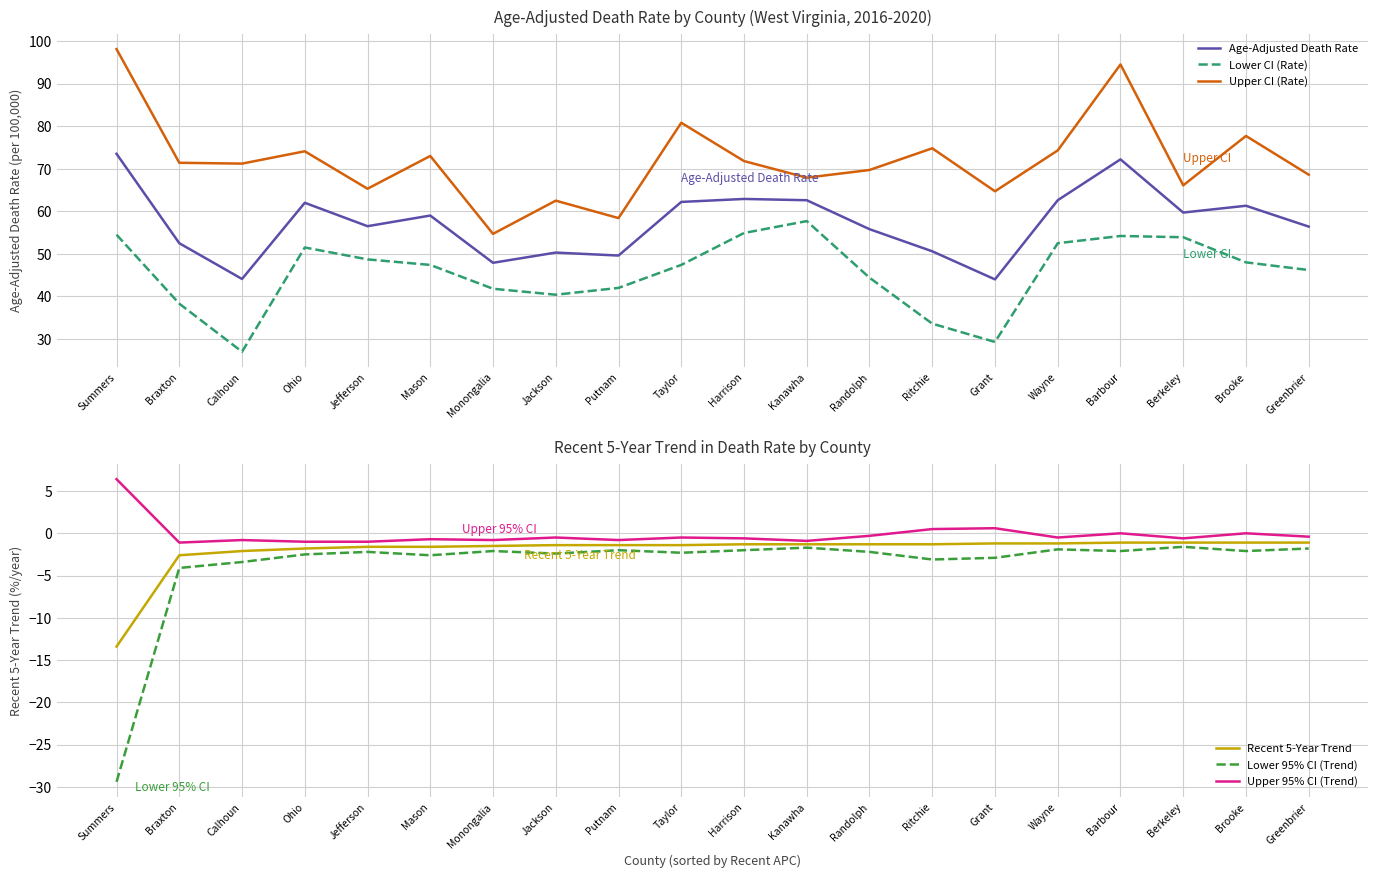

What is the approximate value of Age-Adjusted Death Rate at Randolph?

55.8